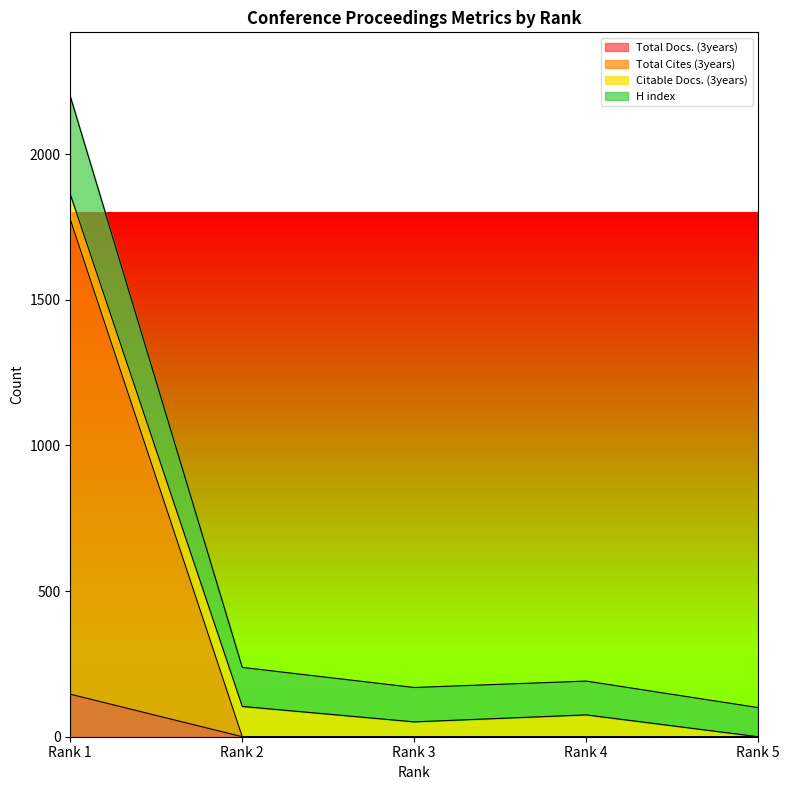

Rank the categories by Total Docs. (3years) value from highest to lowest.

Rank 1, Rank 2, Rank 3, Rank 4, Rank 5